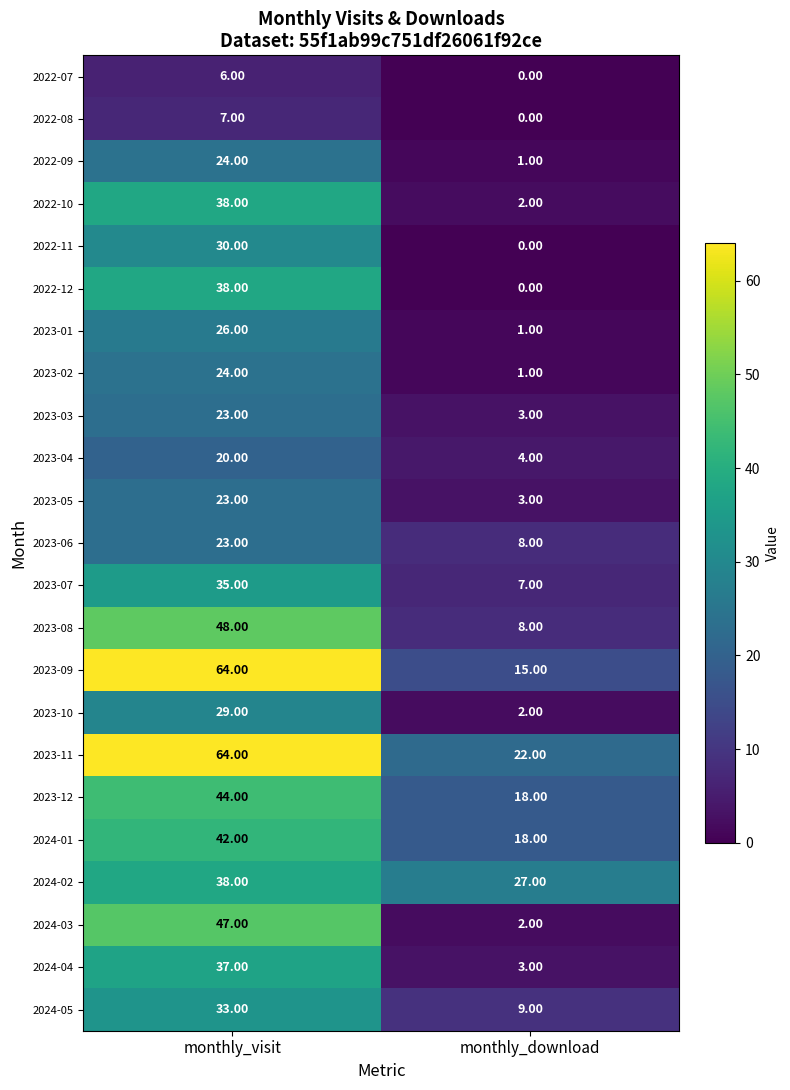

What is the difference between the maximum and minimum values in the 2023-03 series?

20